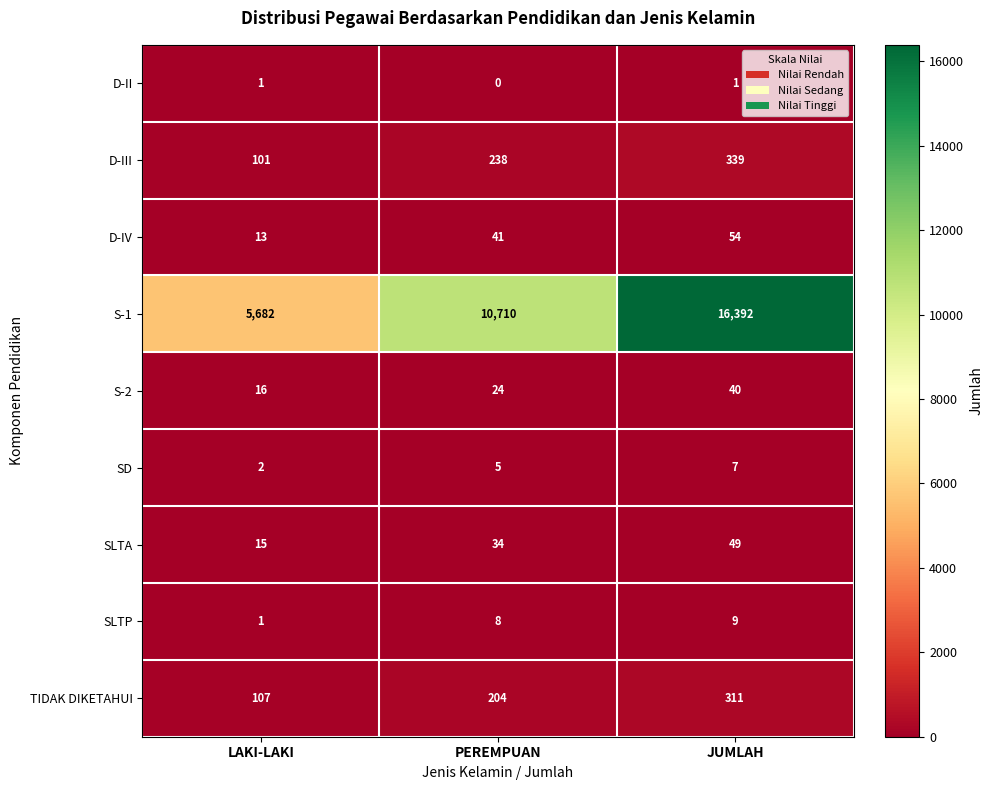

The value of D-III at JUMLAH is 339. True or false?

True